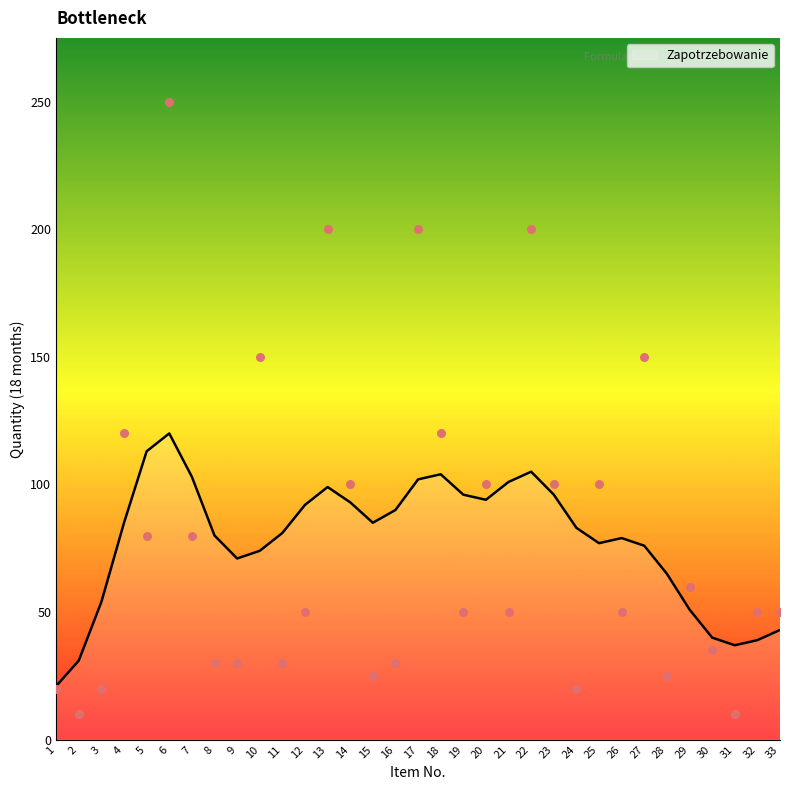

What is the ratio of the value at 29 to the value at 33?

1.2